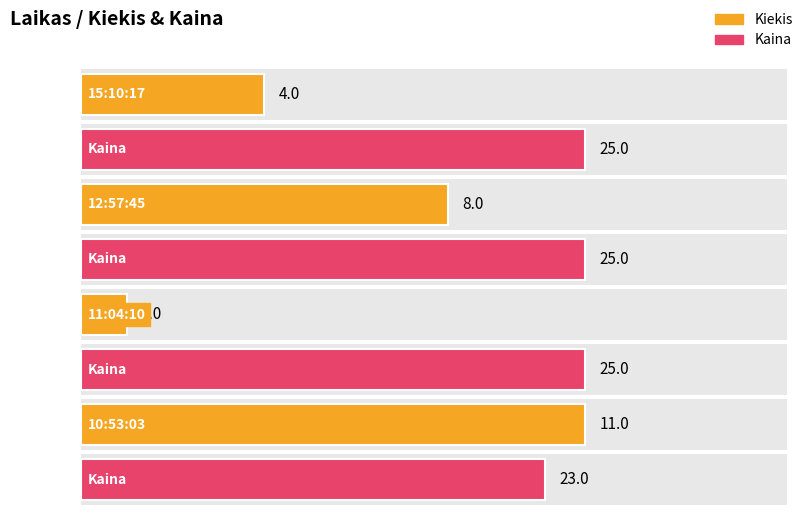

What is the difference between the second highest and minimum values in the Kiekis series?

7